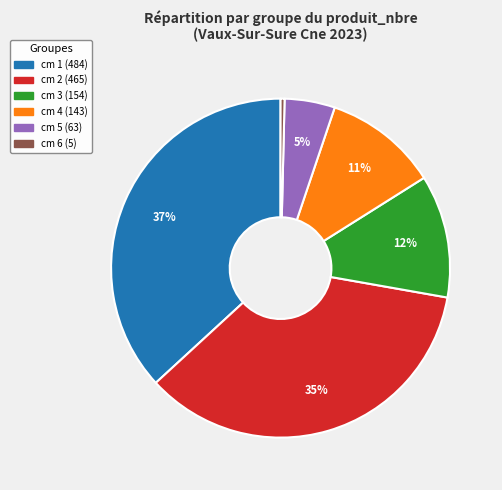

To the nearest percent, what is the average slice percentage?

17%